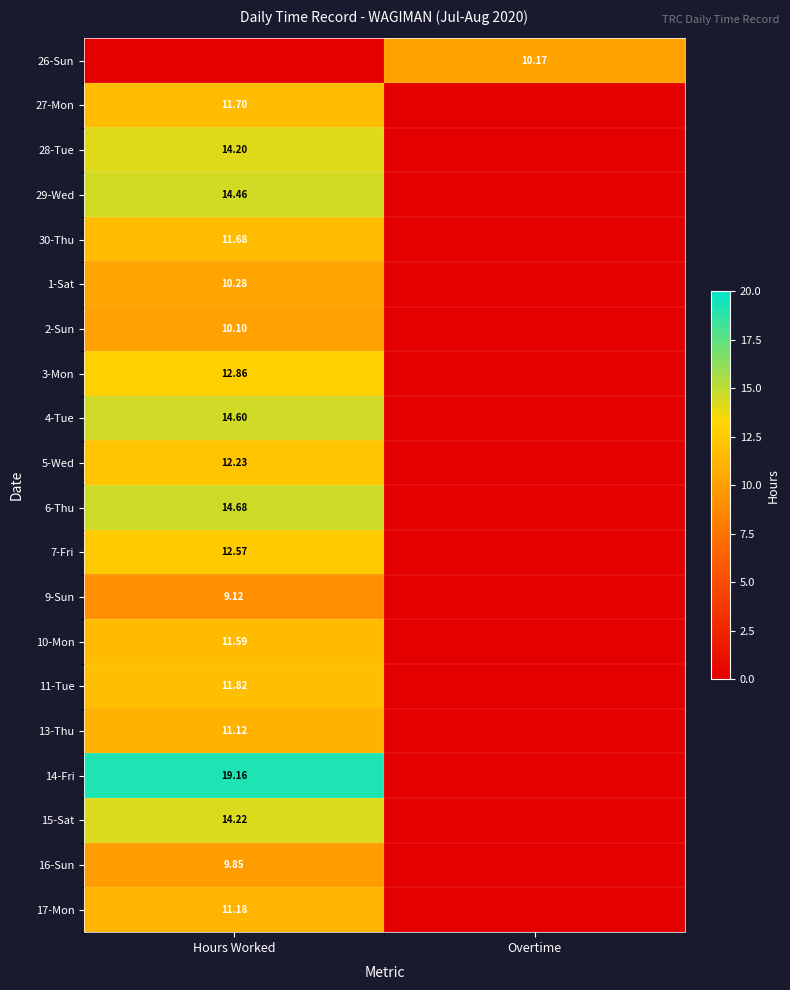

What is the total value across all series at Hours Worked?

237.4